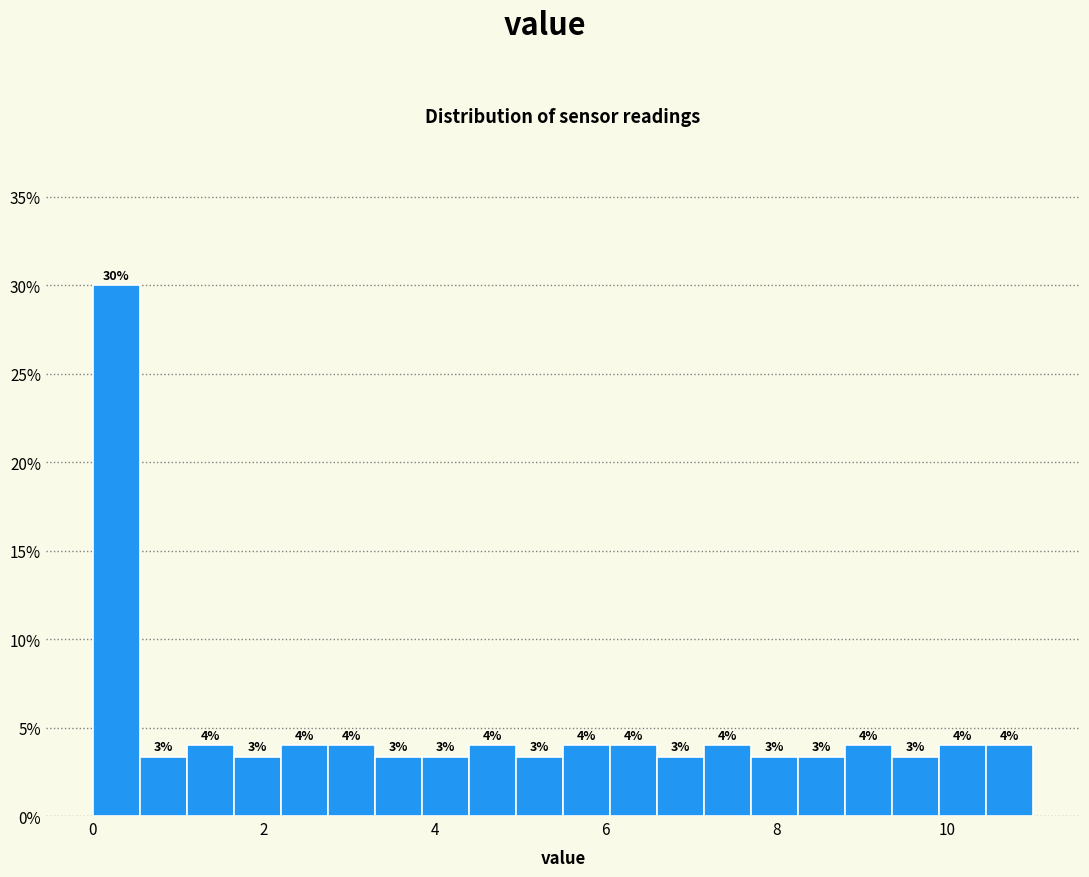

Read against the x-axis, roughly where is the centre of the tallest bar?

0.2